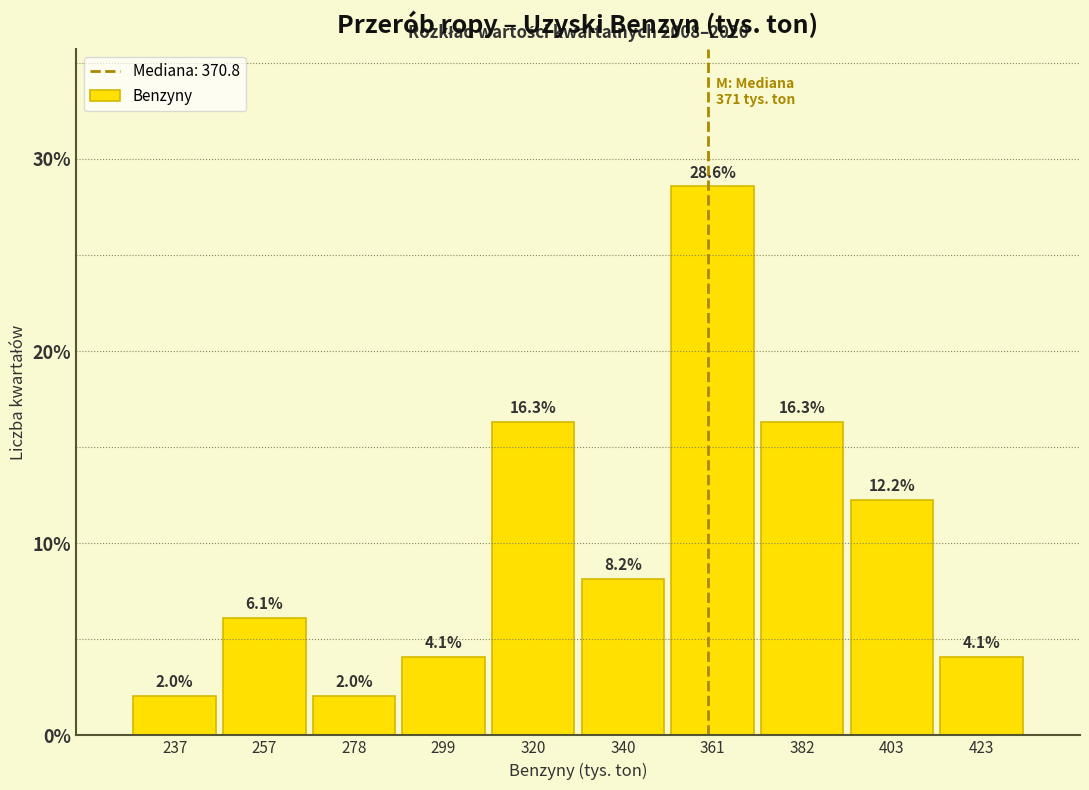

Reading left to right, extract all data points from this chart.

237=2.0	257=6.1	278=2.0	299=4.1	320=16.3	340=8.2	361=28.6	382=16.3	403=12.2	423=4.1